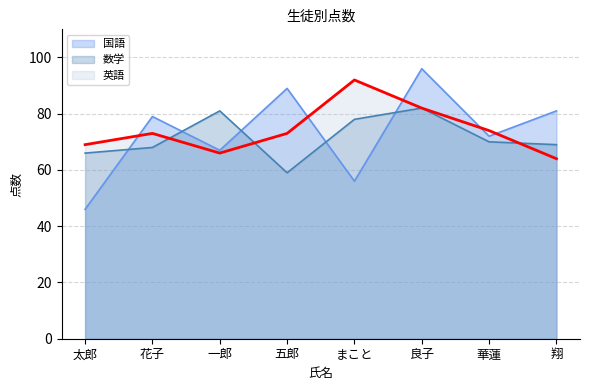

Does the chart display data point markers on the line(s)?

No